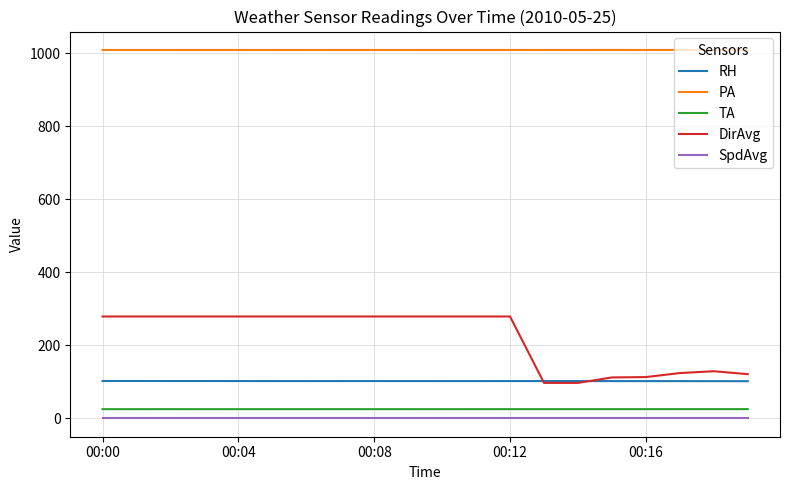

How many series are shown in this chart?

5